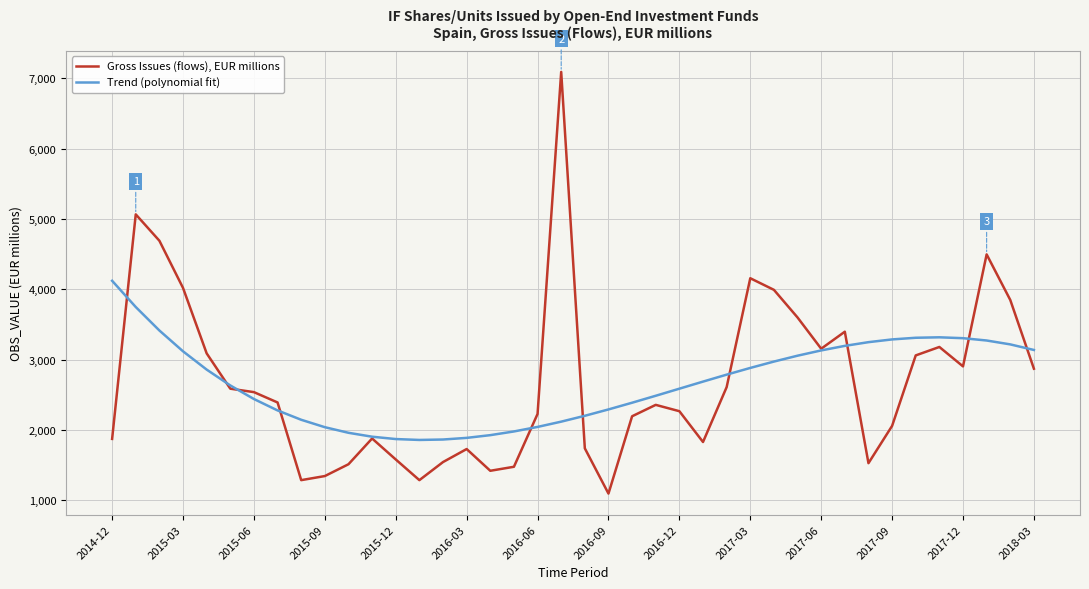

What is the maximum value for Trend (polynomial fit)?

4120.9